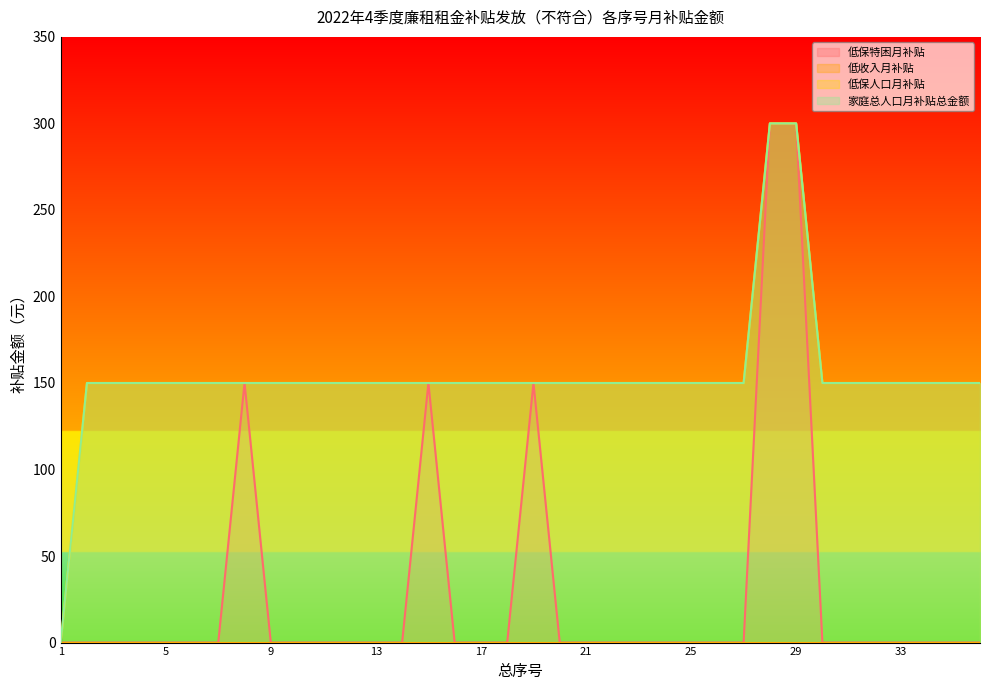

At how many categories does at least one series exceed 266?

2